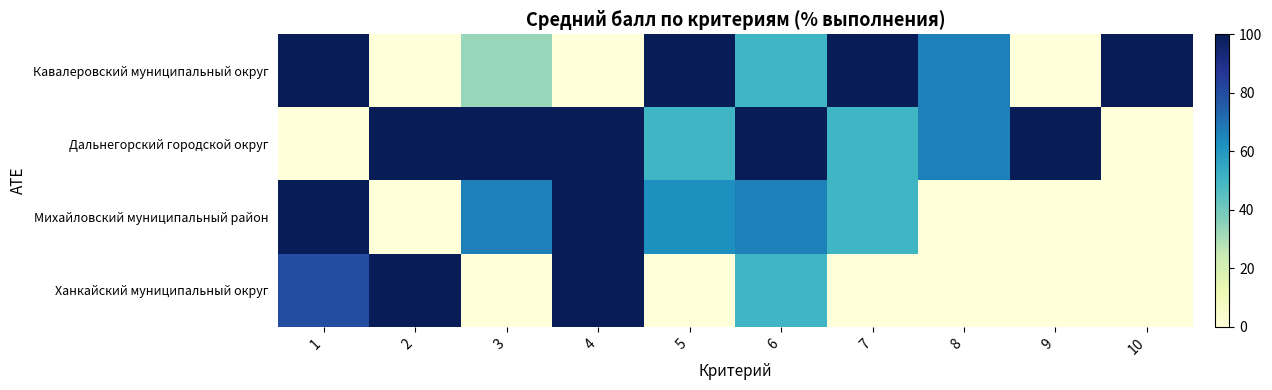

Between 3 and 4, which series saw the biggest shift?

Ханкайский муниципальный округ